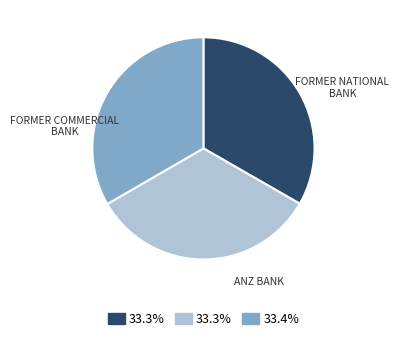

Is there any slice that represents more than half of the pie?

No